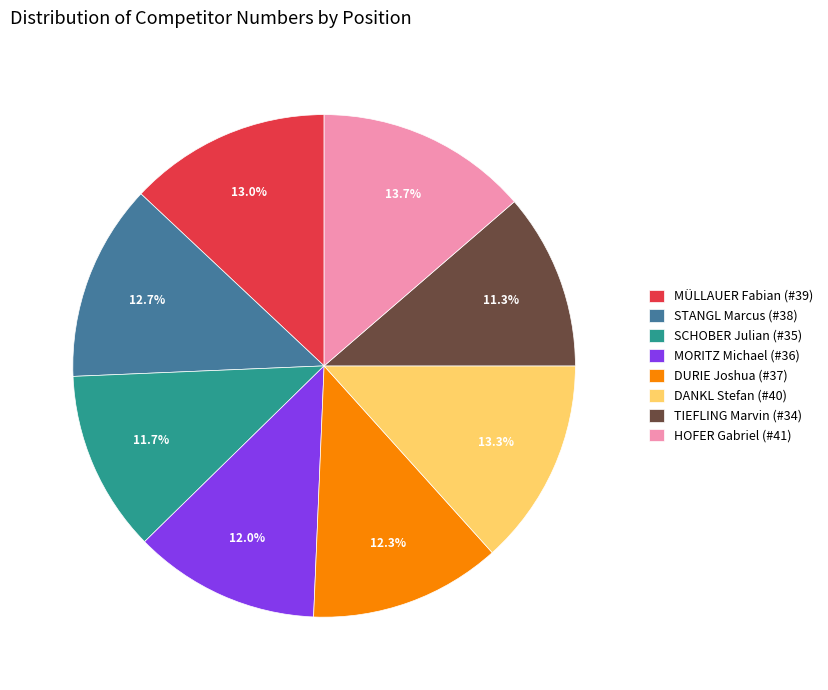

How many segments does this pie chart have?

8